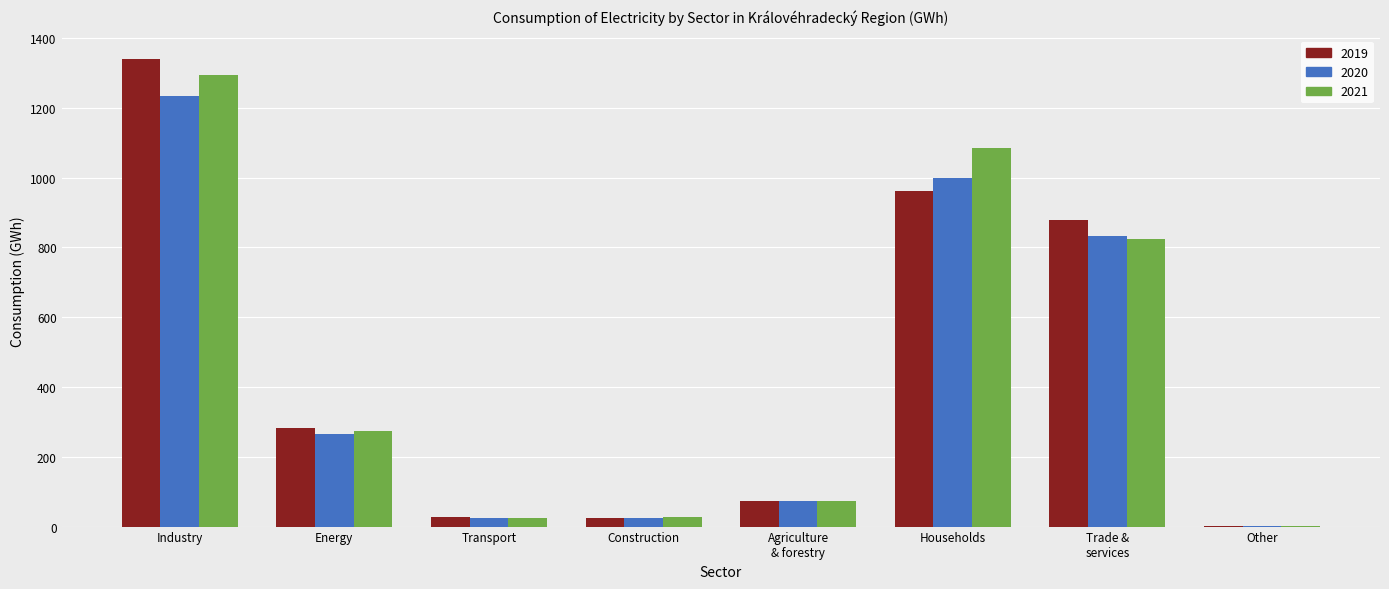

The 2019 series shows 282.0 at Energy. True or false?

True